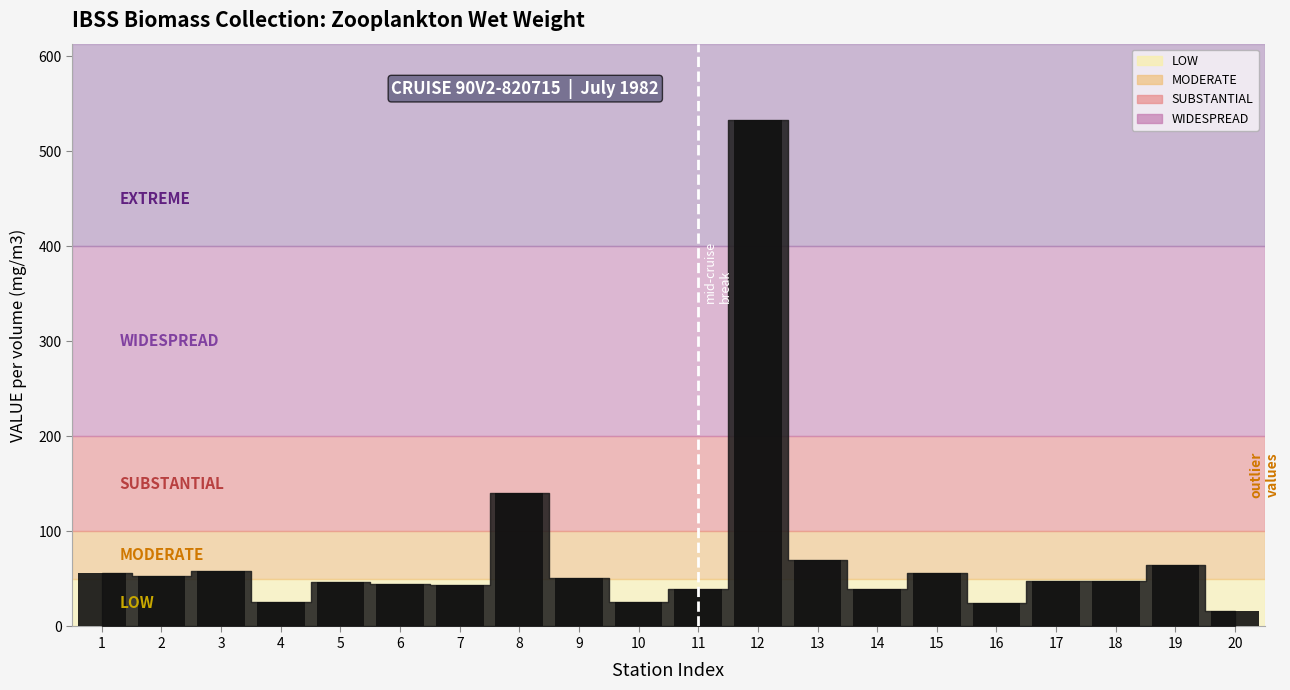

Are the bars horizontal?

No